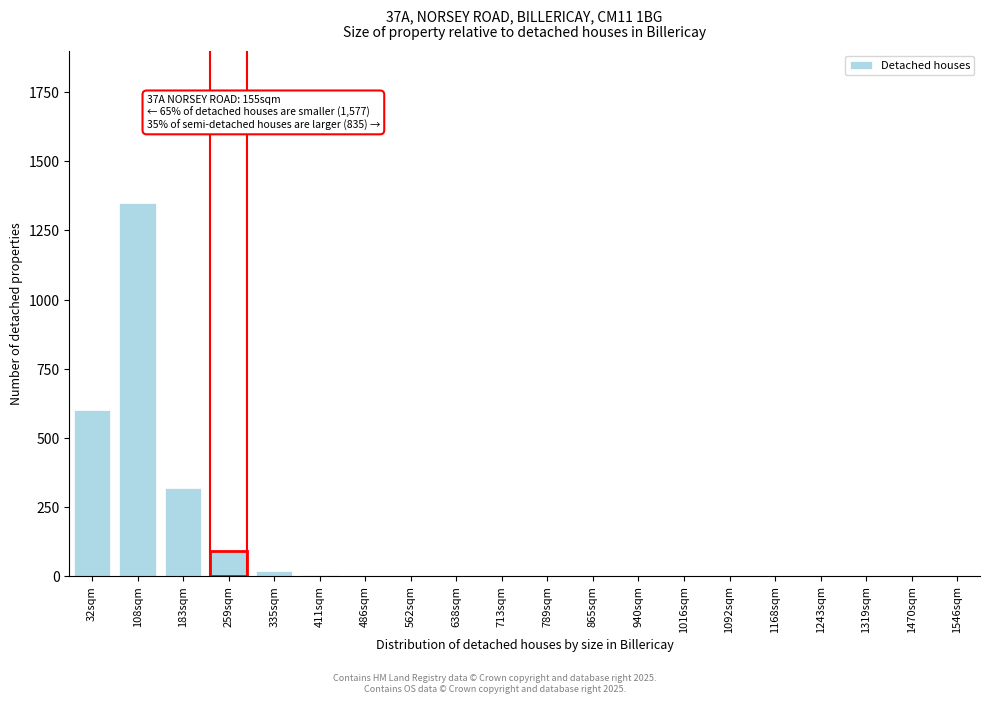

The chart shows a value of 524 at 183sqm. True or false?

False